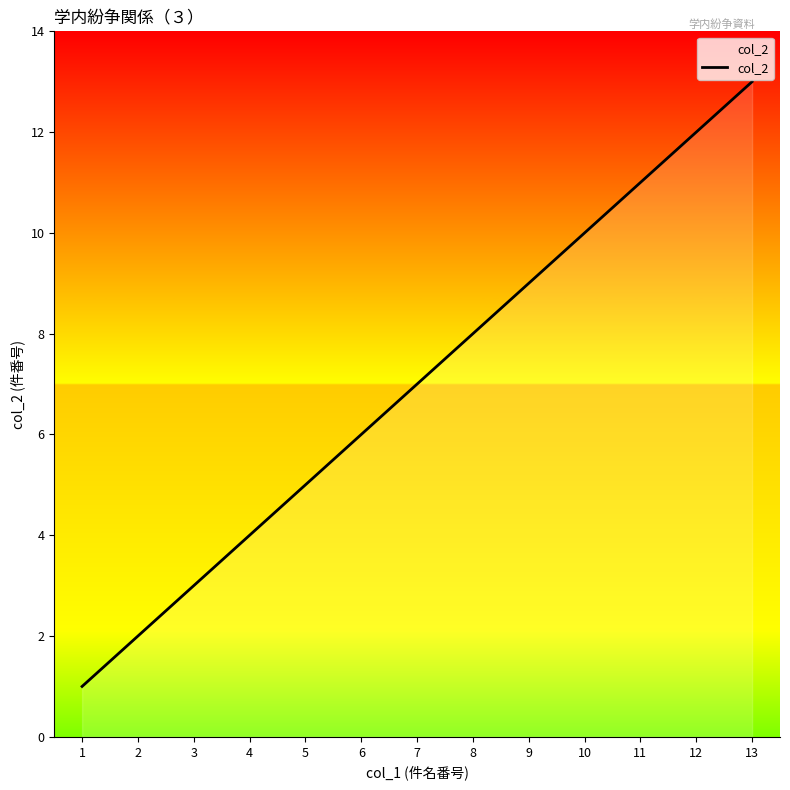

What is the ratio of the value at 11 to the value at 5?

2.2